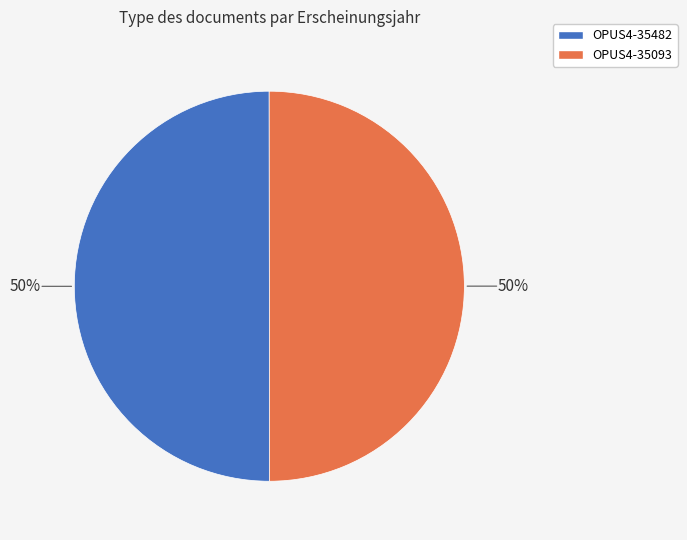

What is the ratio of the value at OPUS4-35093 to the value at OPUS4-35482?

1.0